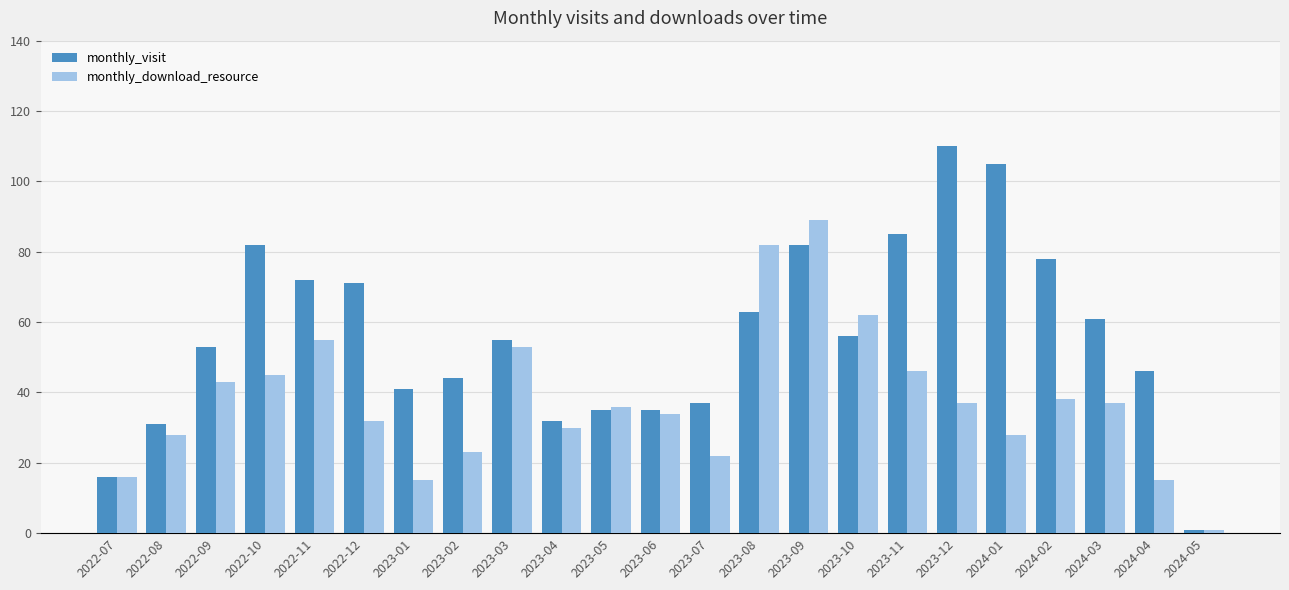

What is the minimum value shown in the chart?

1